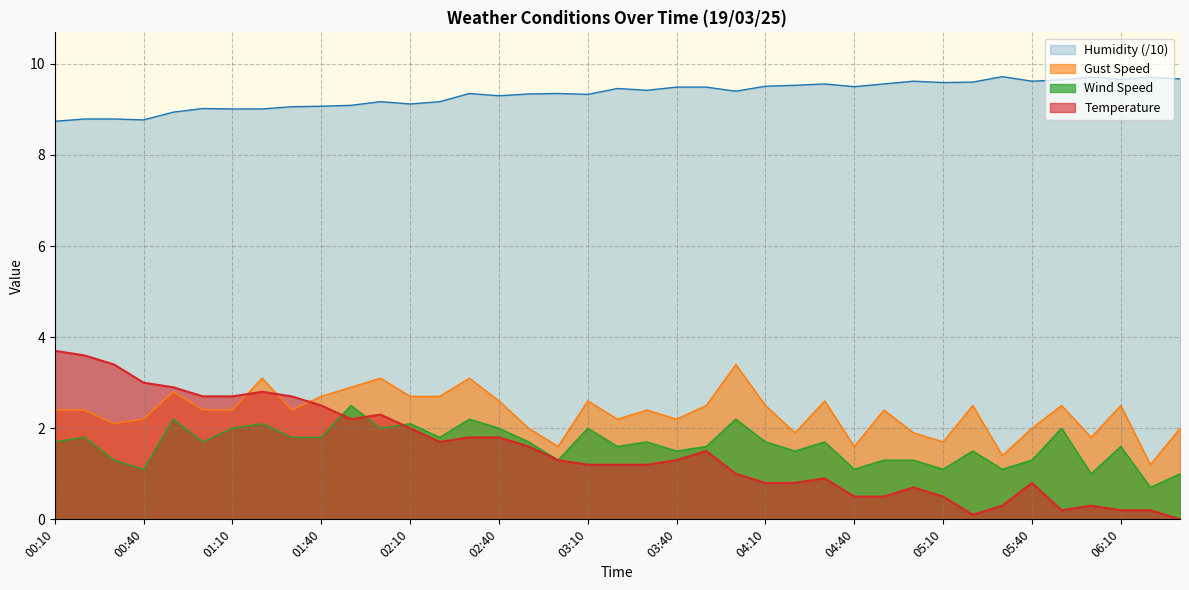

At how many categories does at least one series exceed 4?

39